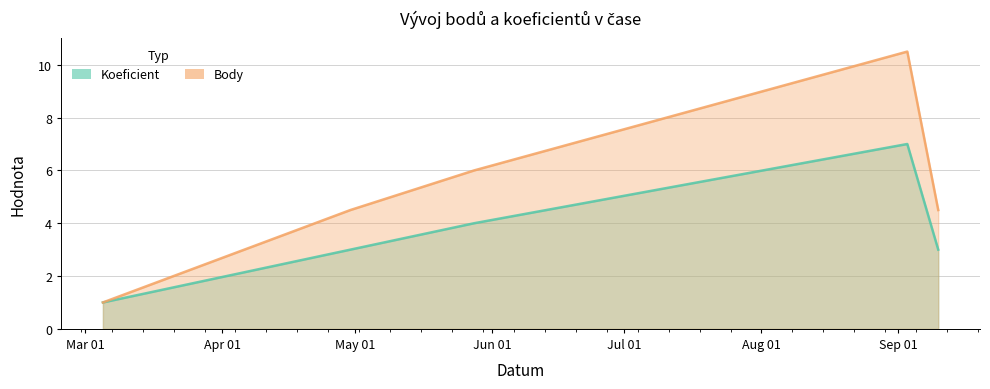

Does the chart display data point markers on the line(s)?

No